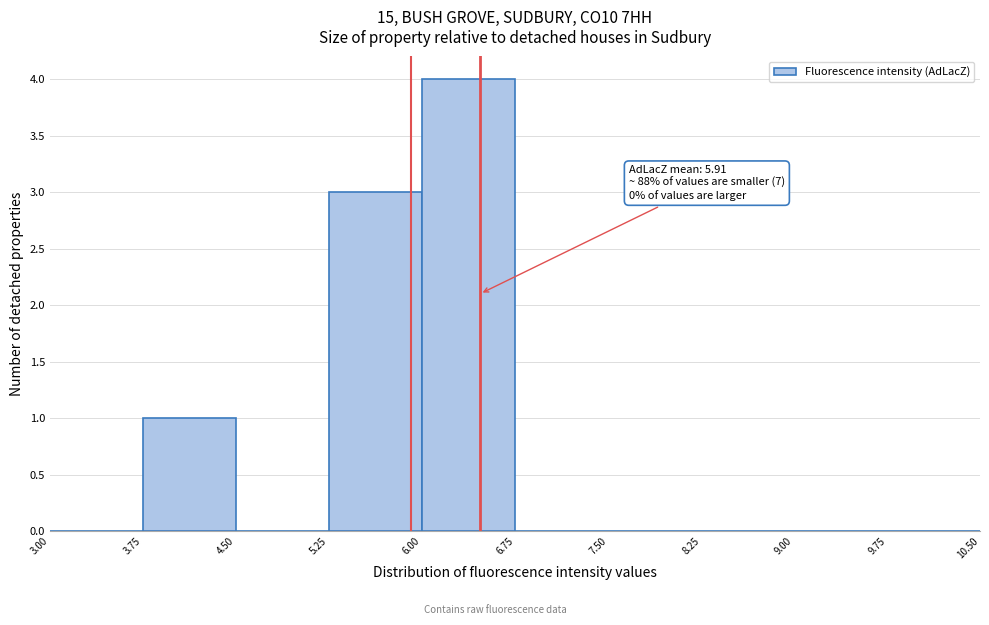

Over which range of the x-axis is the bar tallest?

6.00 to 6.75